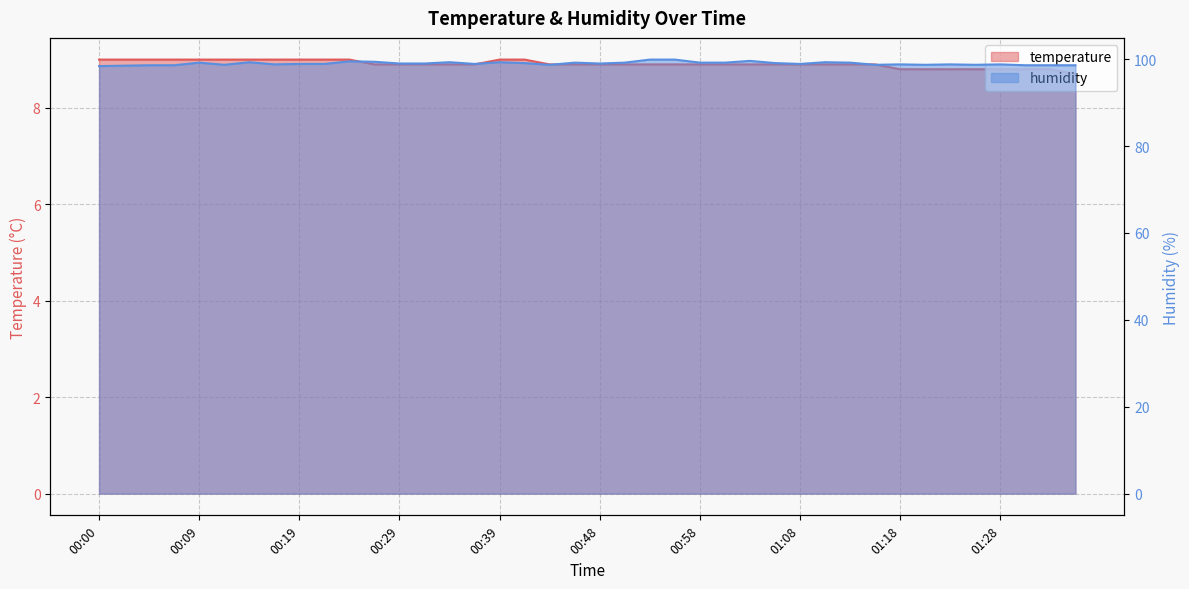

True or false: temperature has more than 0 interior local peaks.

False